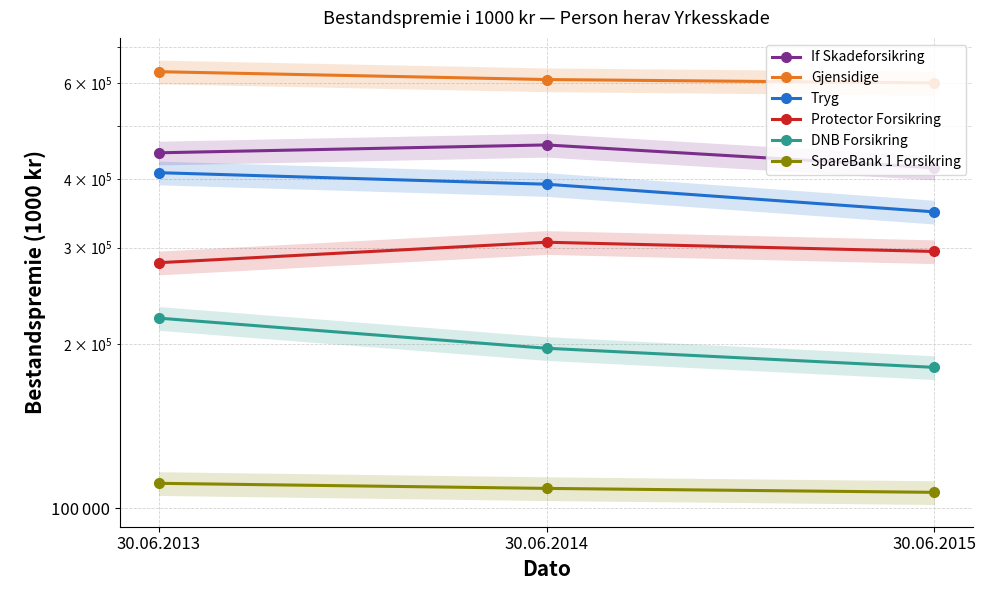

The If Skadeforsikring series shows 462624 at 30.06.2014. True or false?

True